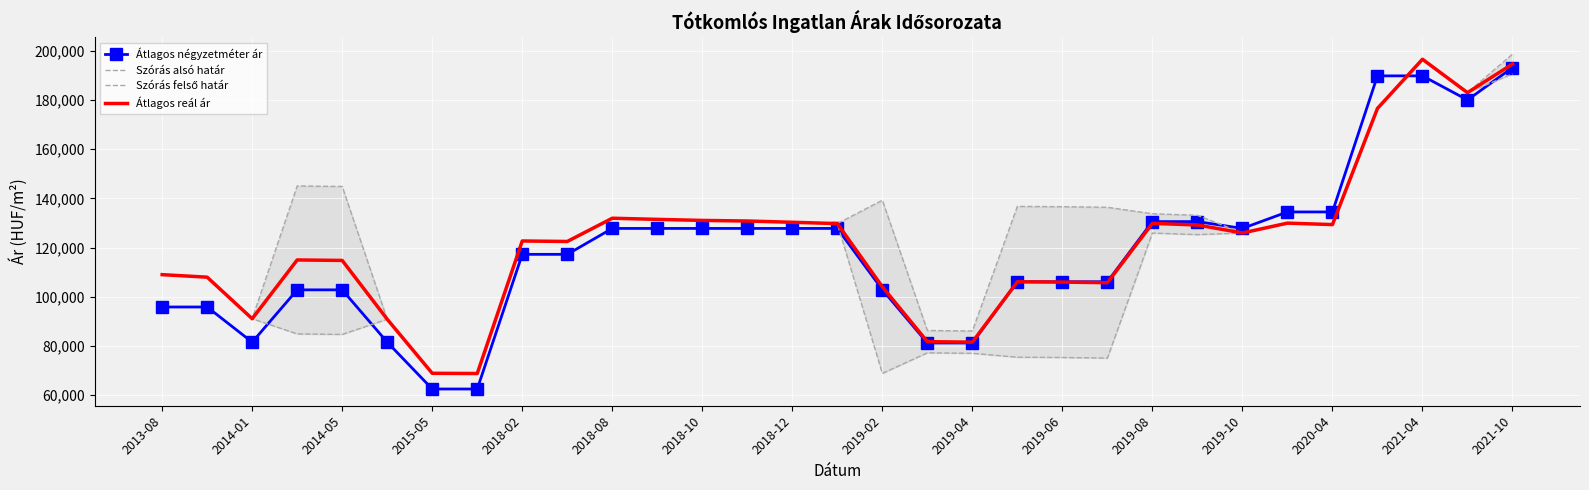

At which label does Átlagos reál ár reach its peak?

2021-04